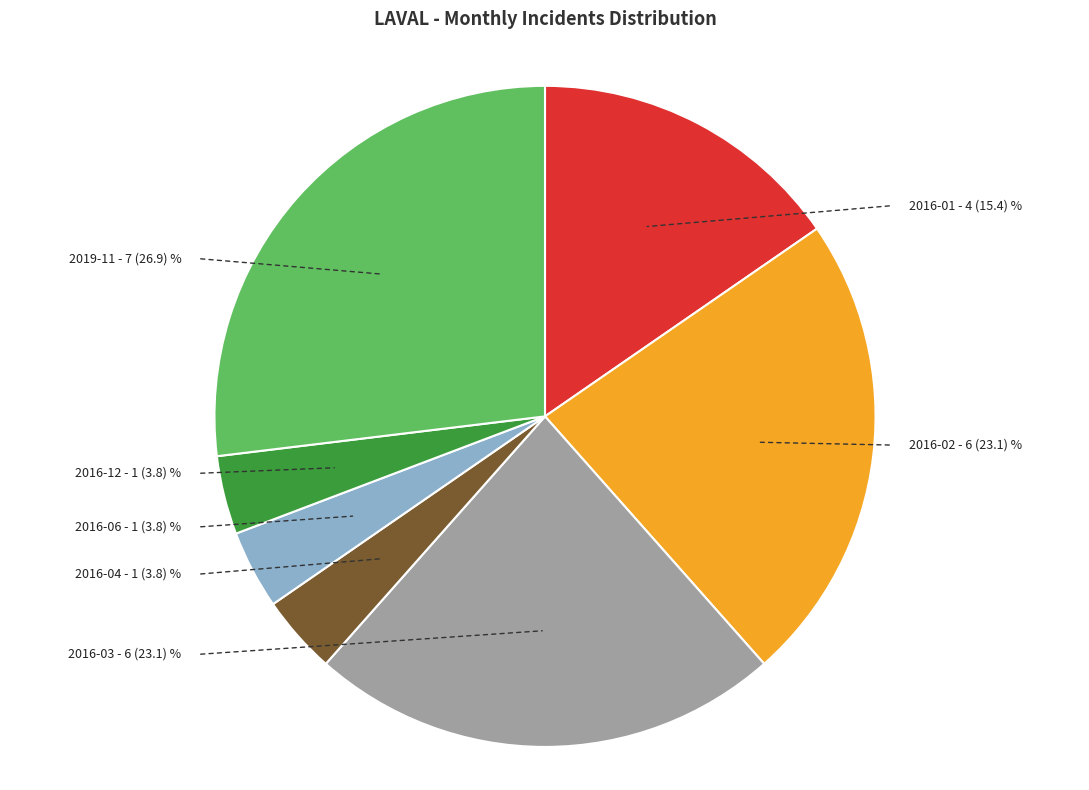

Combined, do 2016-06 and 2016-12 account for over 50%?

No